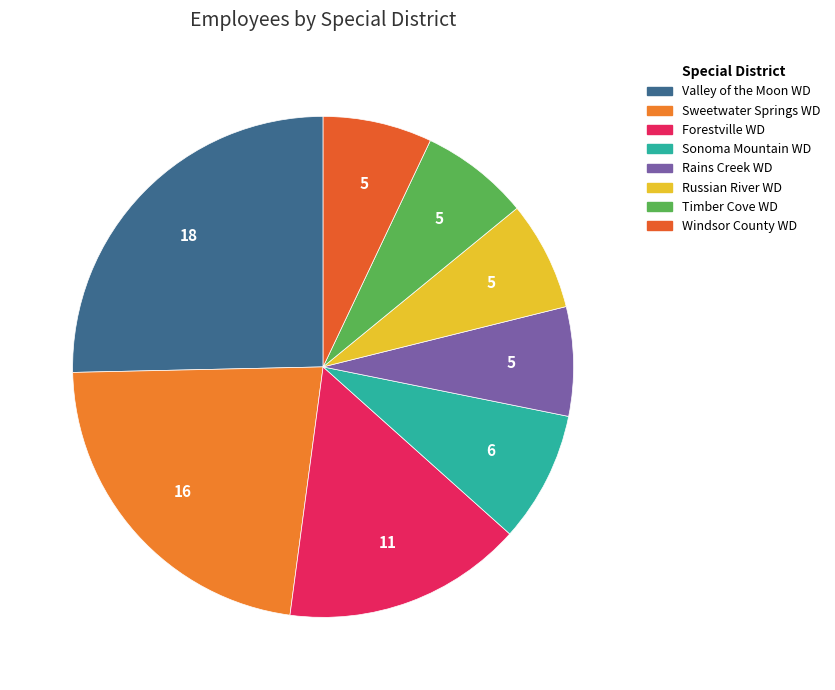

How many slices are in this pie chart?

8